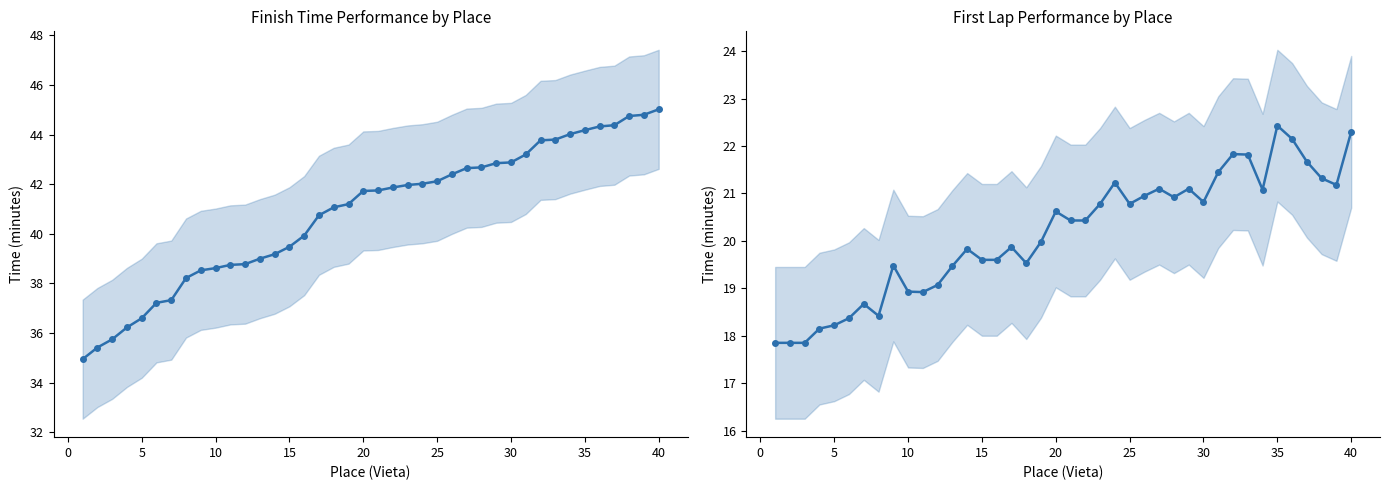

What is the average value of the First Lap (min) series?

20.2